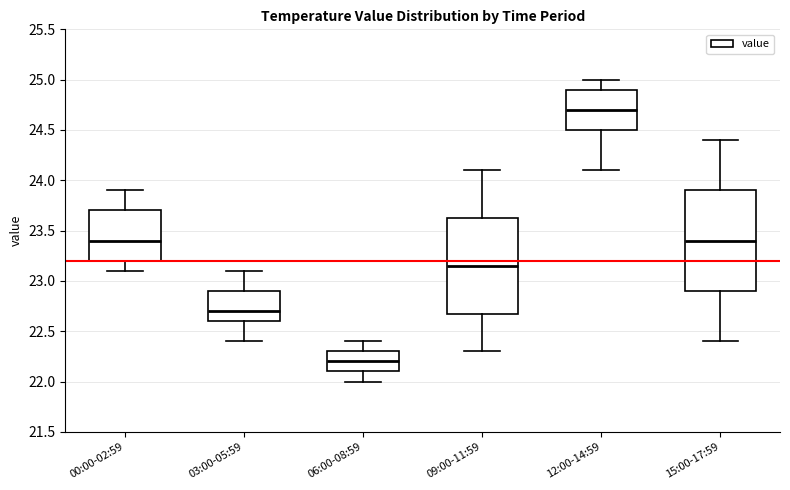

Reading left to right, transcribe this box plot: for each box, give where its median line is, the range the box spans, and where its two whiskers end, as read against the y-axis. The values are not printed on the chart, so give them approximately, as read against the axis.

00:00-02:59: median 23.40, box 23.20 to 23.70, whiskers 23.10 to 23.90
03:00-05:59: median 22.70, box 22.60 to 22.90, whiskers 22.40 to 23.10
06:00-08:59: median 22.20, box 22.10 to 22.30, whiskers 22.00 to 22.40
09:00-11:59: median 23.15, box 22.70 to 23.65, whiskers 22.30 to 24.10
12:00-14:59: median 24.70, box 24.50 to 24.90, whiskers 24.10 to 25.00
15:00-17:59: median 23.40, box 22.90 to 23.90, whiskers 22.40 to 24.40